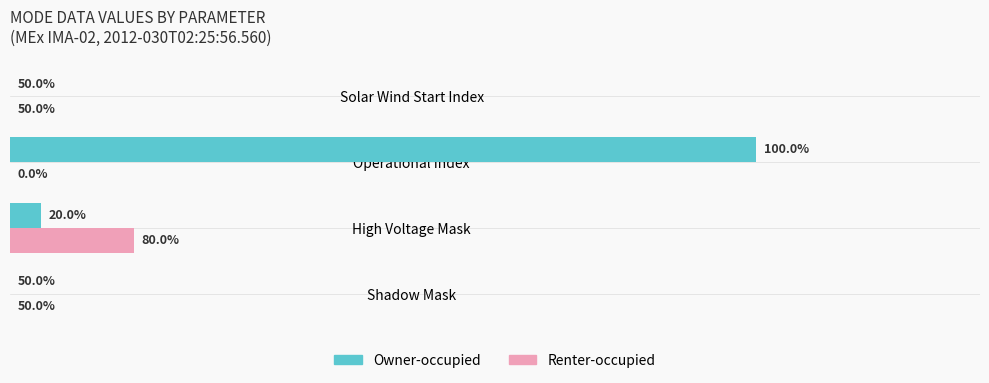

What are all the series names shown in the legend?

Owner-occupied, Renter-occupied